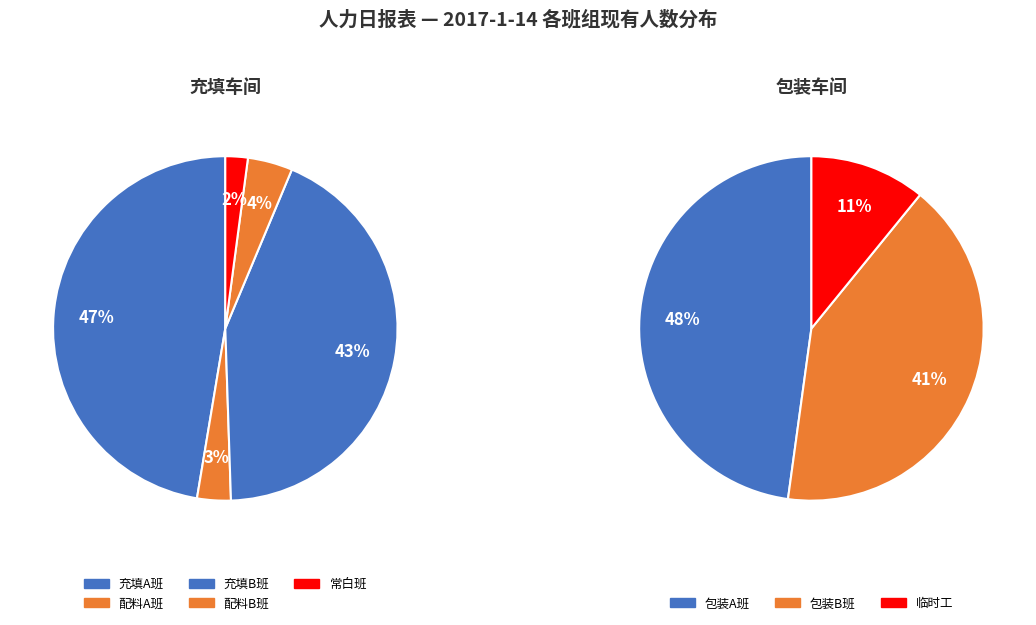

Does 常白班 represent more than half of the total?

No